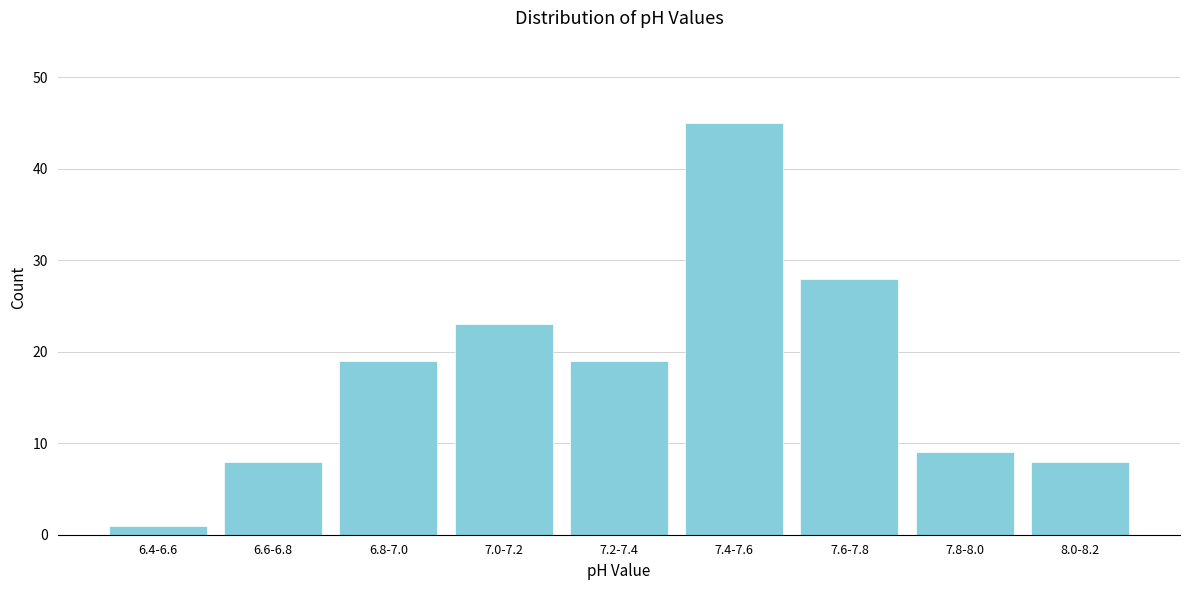

Reading left to right, transcribe all the data shown in this chart.

1	8	19	23	19	45	28	9	8